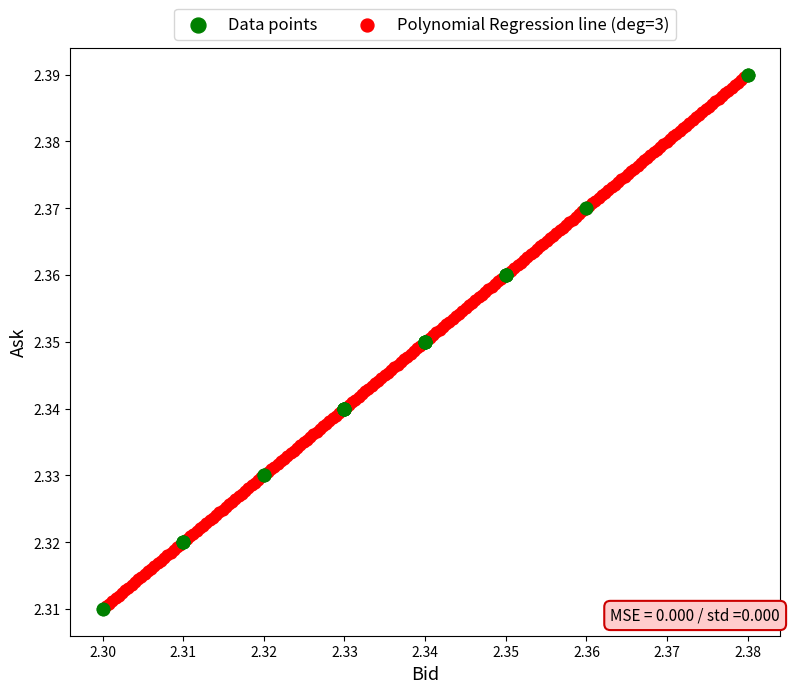

What are all the series names shown in the legend?

Data points, Polynomial Regression line (deg=3)